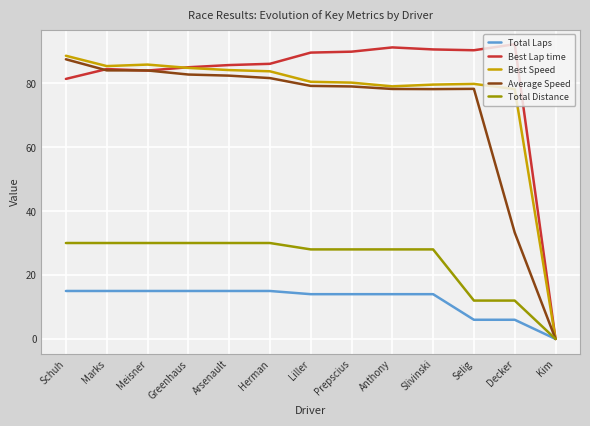

What is the spread (max minus min) of values at Selig?

84.3